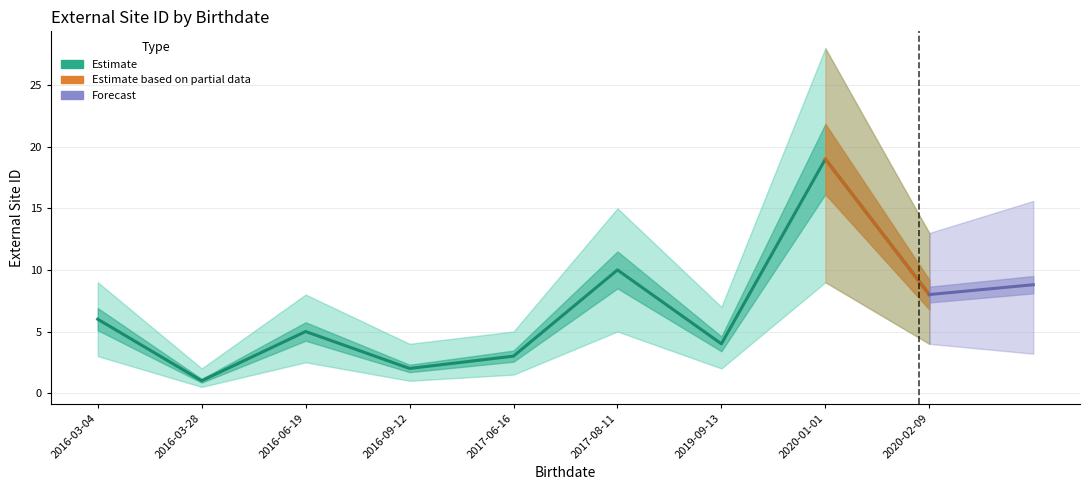

True or false: lower and upper intersect in this chart.

False